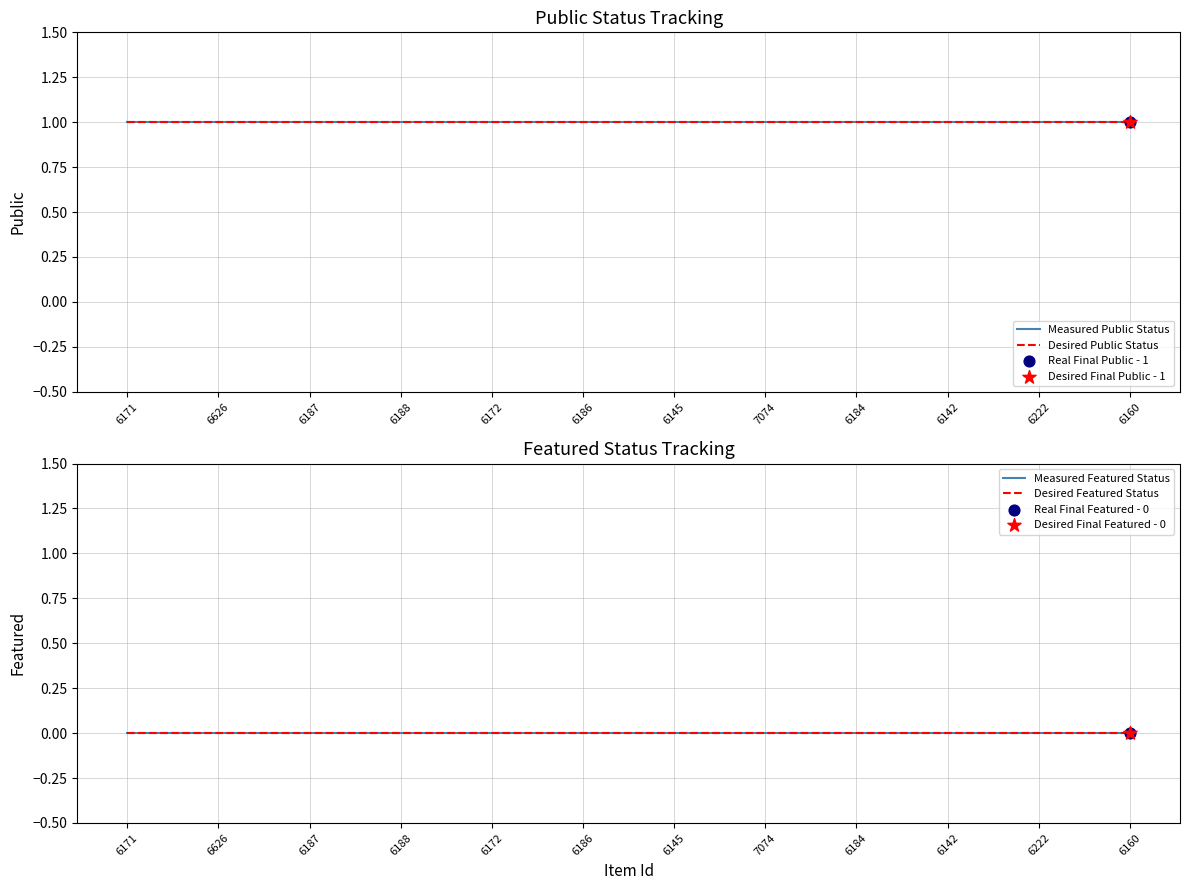

Which series contains the highest Y value?

Measured Public Status